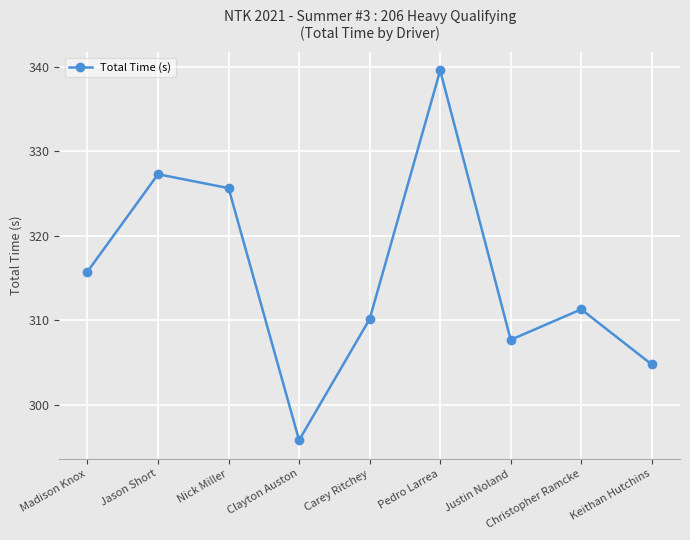

How many categories are shown in the chart?

9